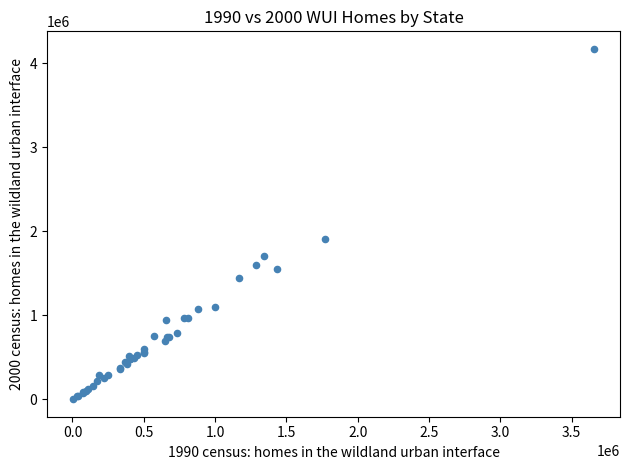

What Y value in the scatter plot is closest to 2085589?

1906066